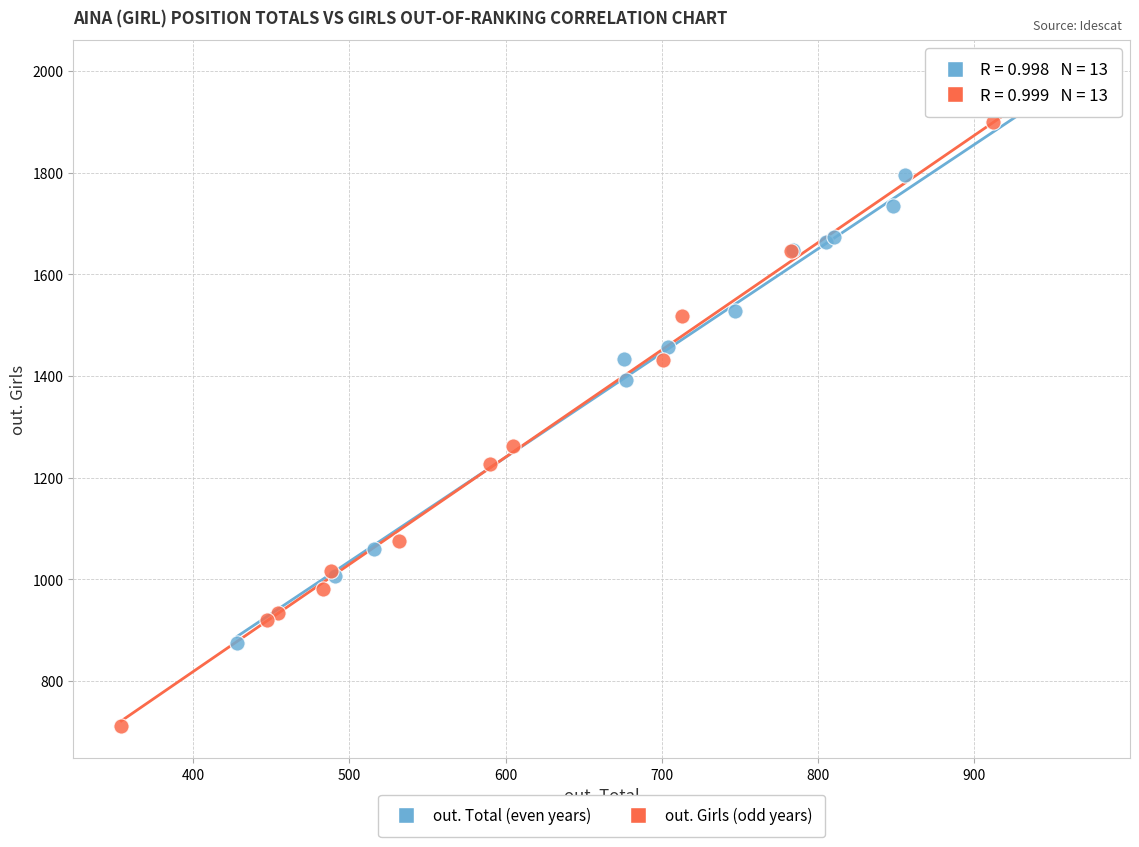

Which series has the largest Y range (max minus min)?

out. Girls (odd years)